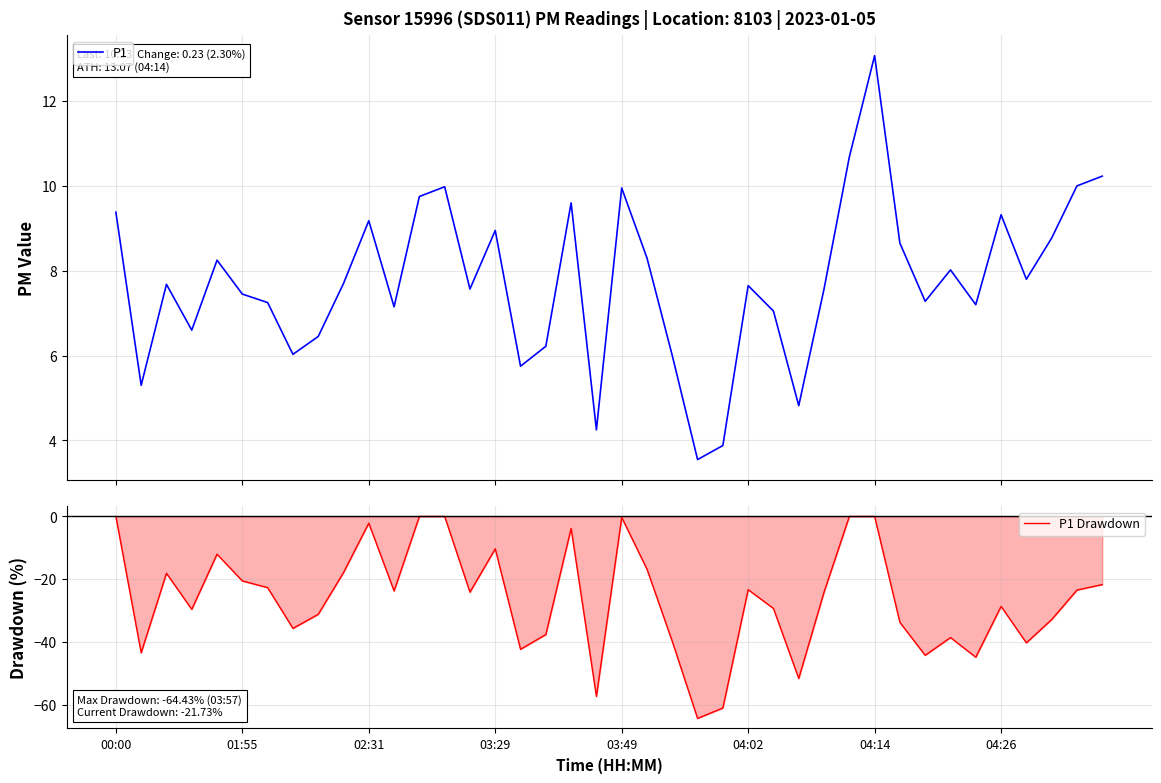

What is the highest value of the P1 series?

13.1